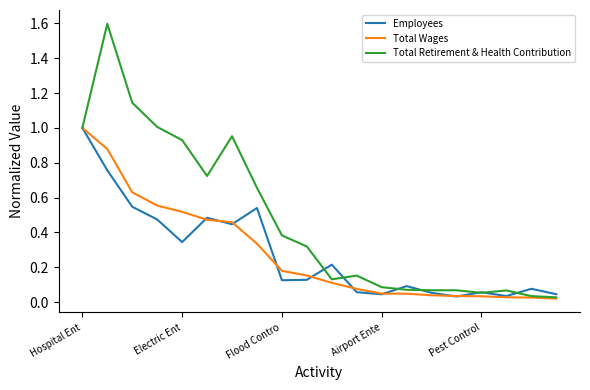

Which series has the largest total across all categories?

Total Retirement & Health Contribution